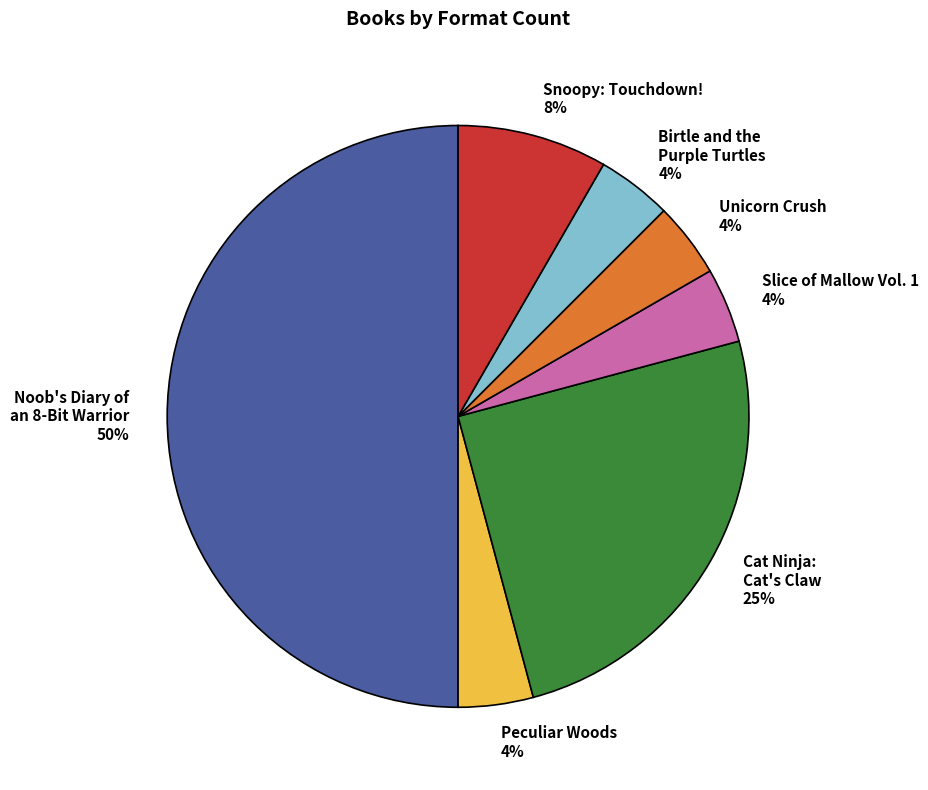

To the nearest percent, what is the average slice percentage?

14%